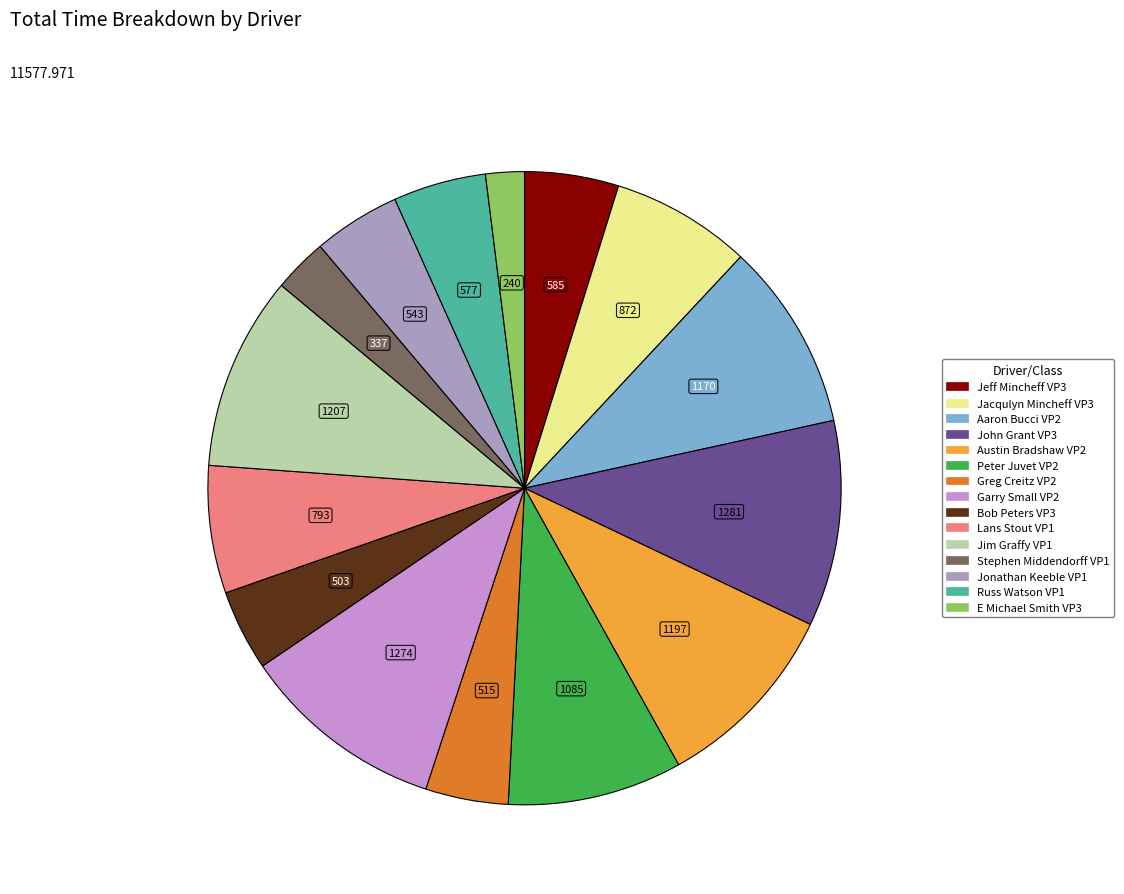

How many slices are in this pie chart?

15